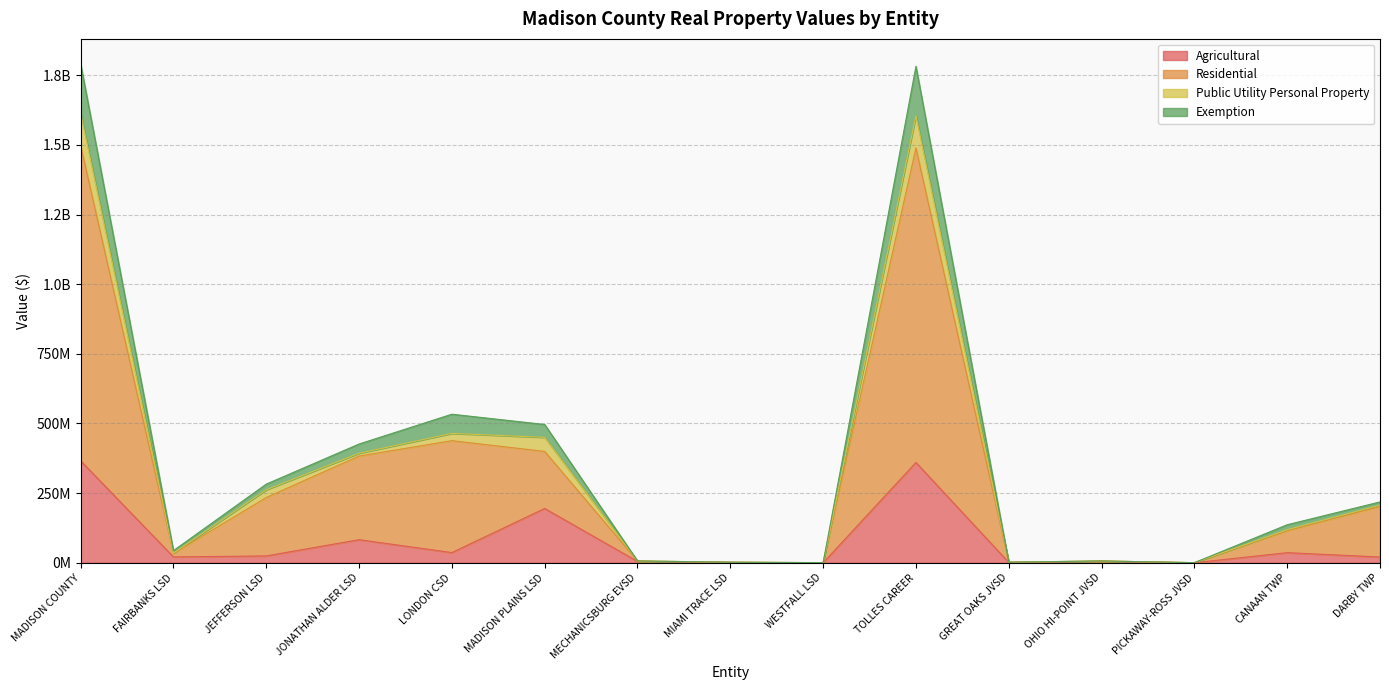

Which label corresponds to the smallest value in the chart?

WESTFALL LSD